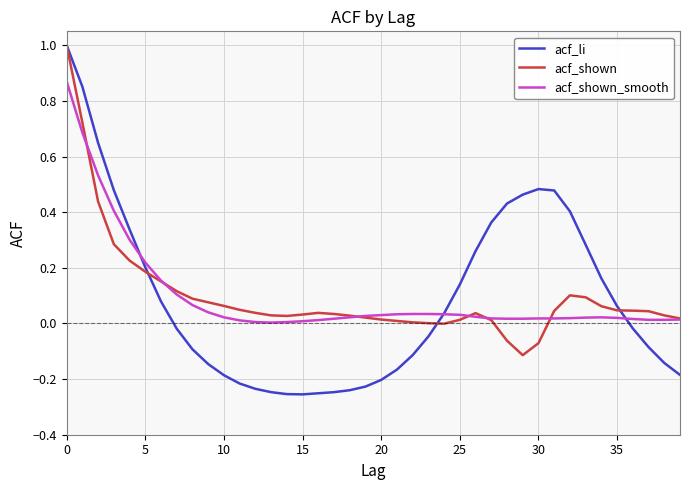

After their last crossing, which series has the higher values: acf_li or acf_shown?

acf_shown